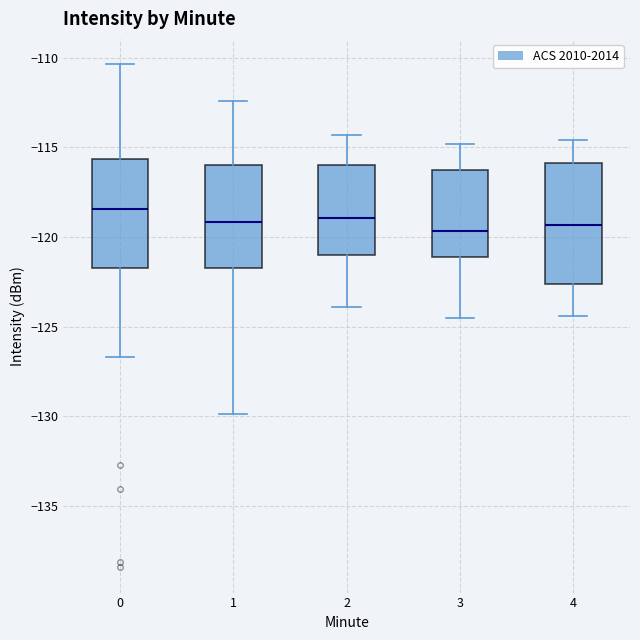

Reading left to right, transcribe this box plot: for each box, give where its median line is, the range the box spans, and where its two whiskers end, as read against the y-axis. The values are not printed on the chart, so give them approximately, as read against the axis.

0: median -118.5, box -121.5 to -115.5, whiskers -126.5 to -110.5
1: median -119.0, box -121.5 to -116.0, whiskers -130.0 to -112.5
2: median -119.0, box -121.0 to -116.0, whiskers -124.0 to -114.5
3: median -119.5, box -121.0 to -116.0, whiskers -124.5 to -115.0
4: median -119.5, box -122.5 to -116.0, whiskers -124.5 to -114.5